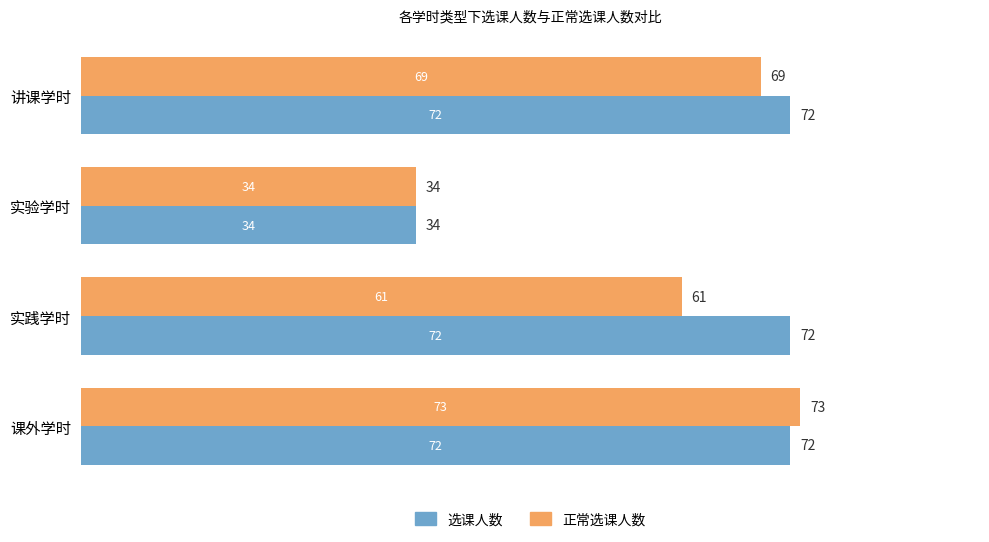

List the series in order of their overall mean, highest first.

选课人数, 正常选课人数